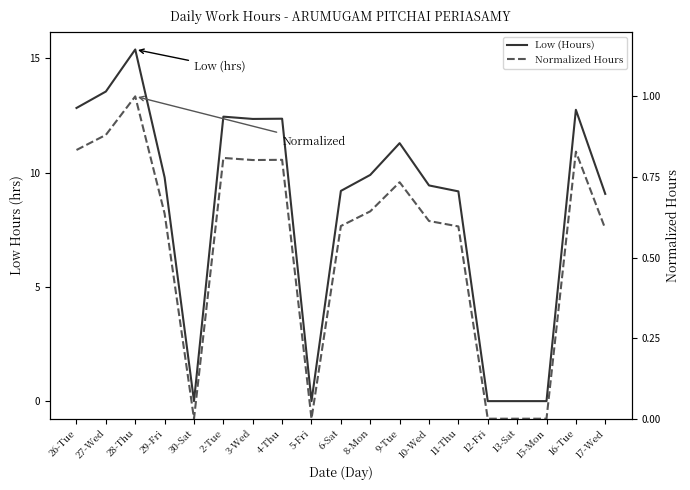

The Normalized Hours series shows 0.6 at 6-Sat. True or false?

True